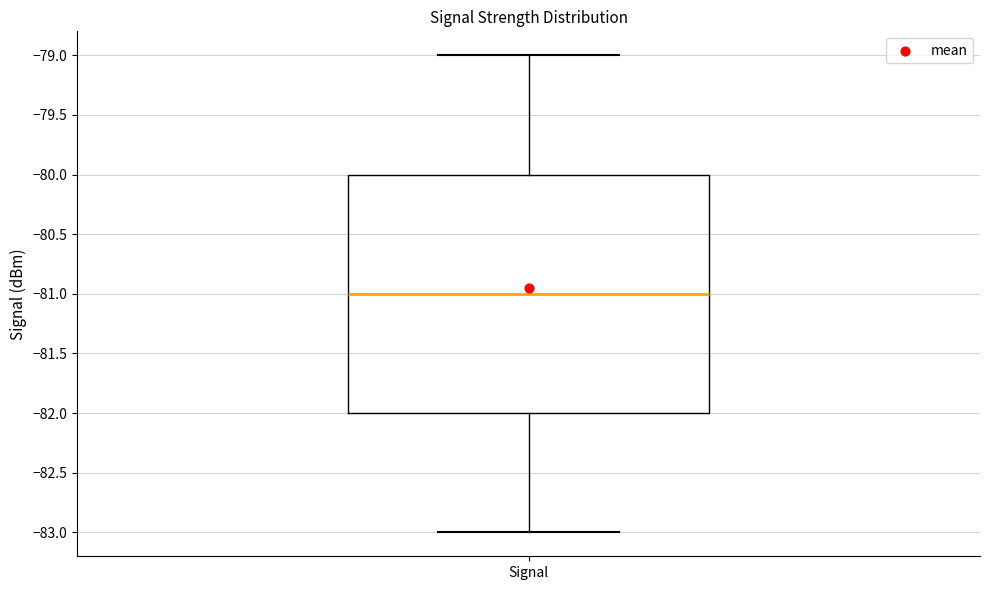

Transcribe this box plot: give where the median line is, the range the box spans, and where the two whiskers end, as read against the y-axis. The values are not printed on the chart, so give them approximately, as read against the axis.

median -81, box -82 to -80, whiskers -83 to -79